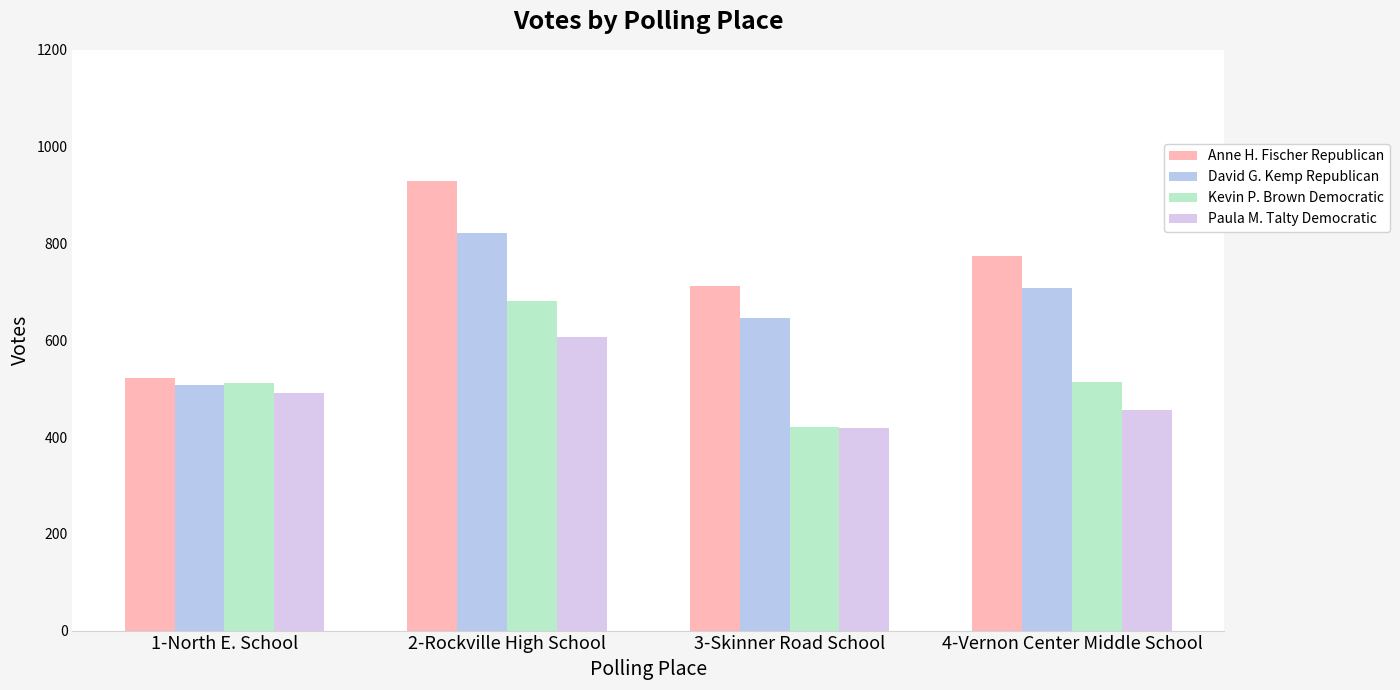

Is the value of Anne H. Fischer Republican at 2-Rockville High School greater than the value of David G. Kemp Republican at 4-Vernon Center Middle School?

Yes